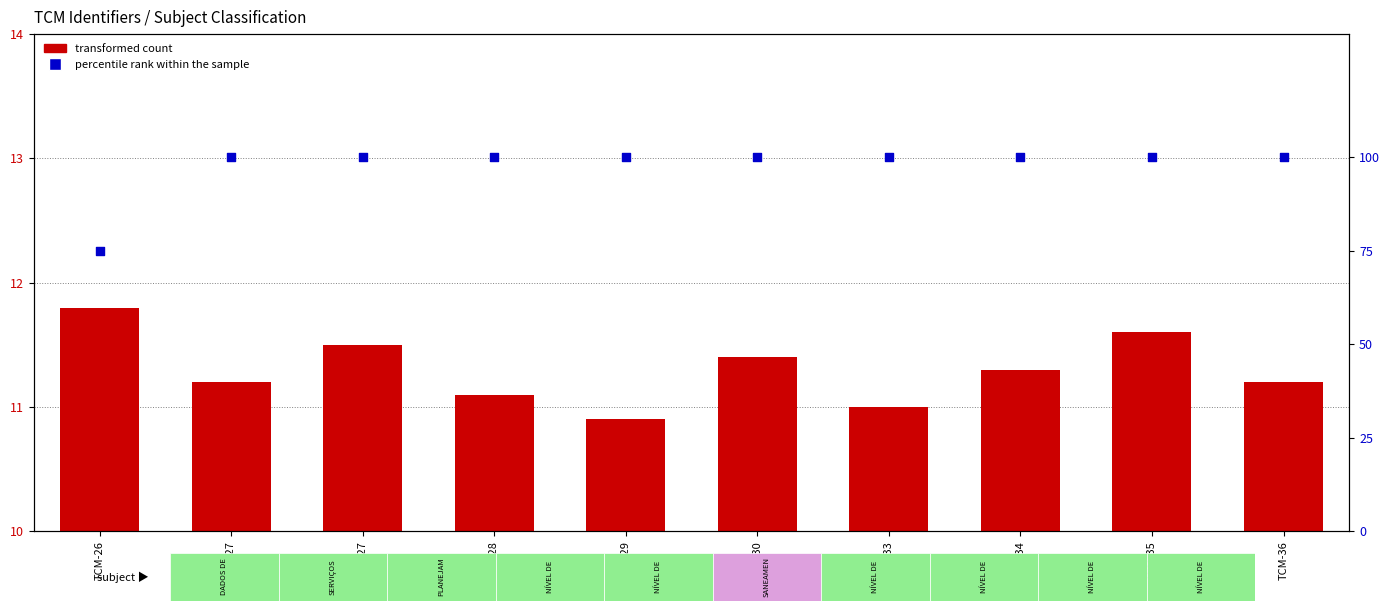

Which series has the largest total across all categories?

percentile rank within the sample